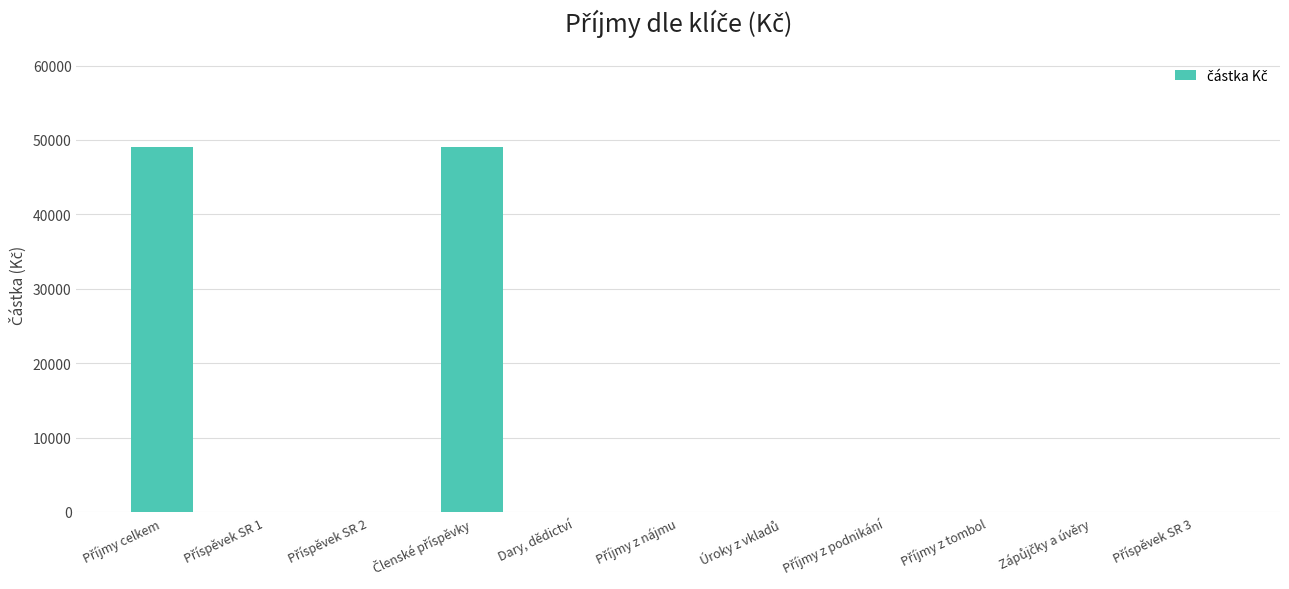

What is the greatest value displayed?

49000